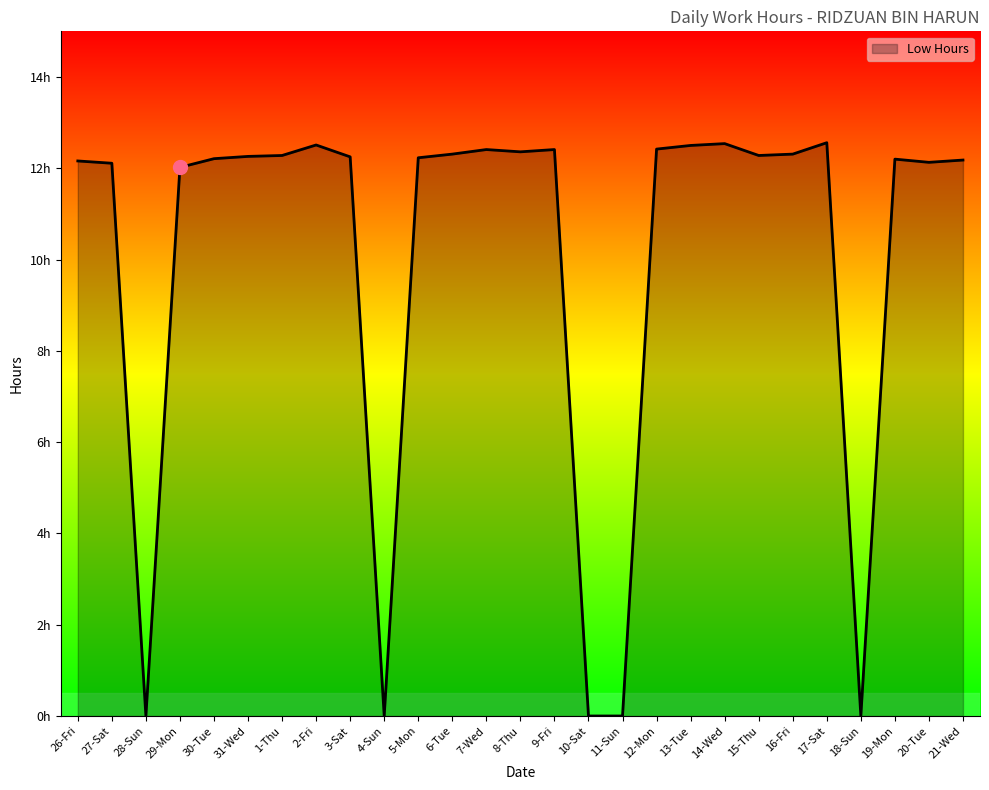

Does the chart have visible grid lines?

No